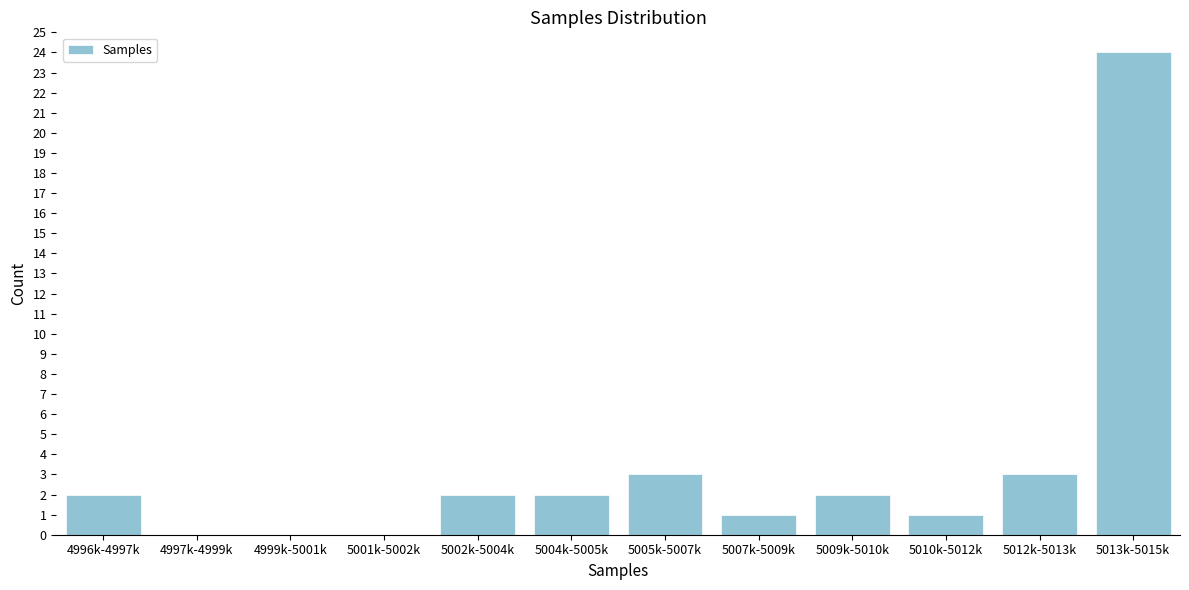

Reading left to right, list all the values displayed in this chart.

4996k-4997k=2	4997k-4999k=0	4999k-5001k=0	5001k-5002k=0	5002k-5004k=2	5004k-5005k=2	5005k-5007k=3	5007k-5009k=1	5009k-5010k=2	5010k-5012k=1	5012k-5013k=3	5013k-5015k=24